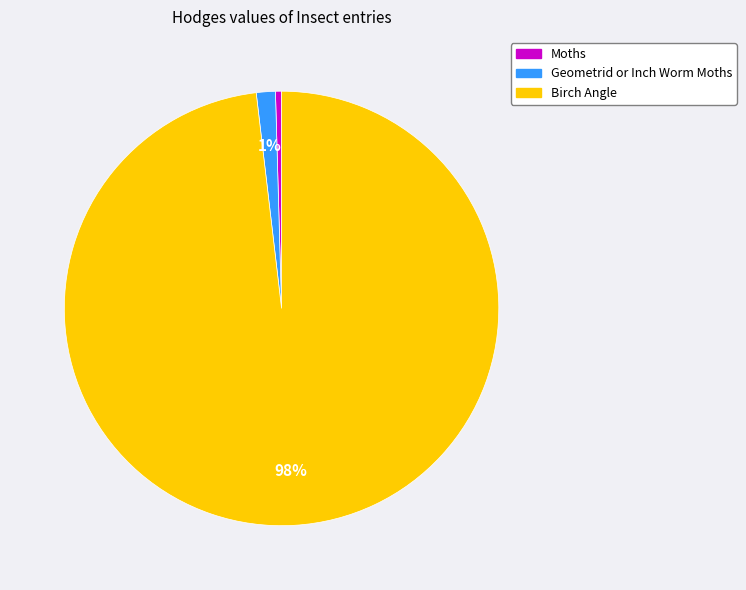

Combined, do Birch Angle and Moths account for over 50%?

Yes